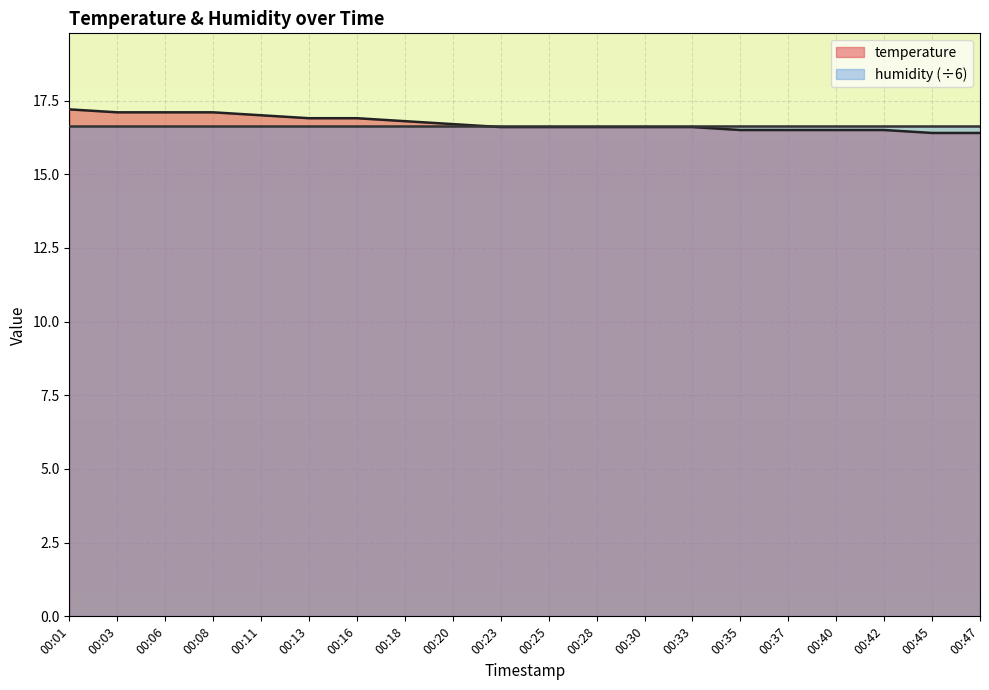

List the labels in order of value, smallest first.

00:45, 00:47, 00:35, 00:37, 00:40, 00:42, 00:23, 00:25, 00:28, 00:30, 00:33, 00:20, 00:18, 00:13, 00:16, 00:11, 00:03, 00:06, 00:08, 00:01